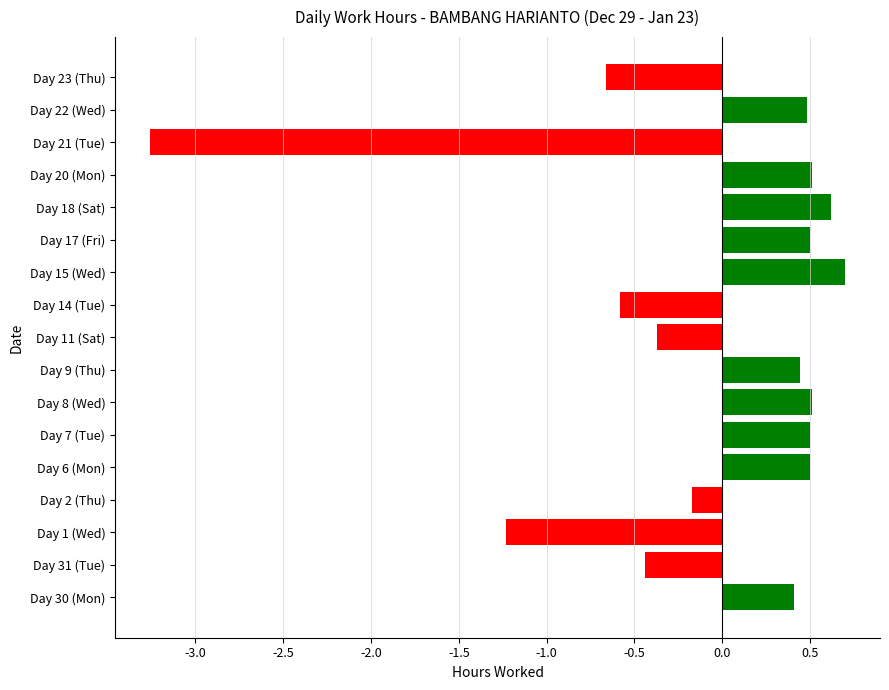

Are the bars horizontal?

Yes